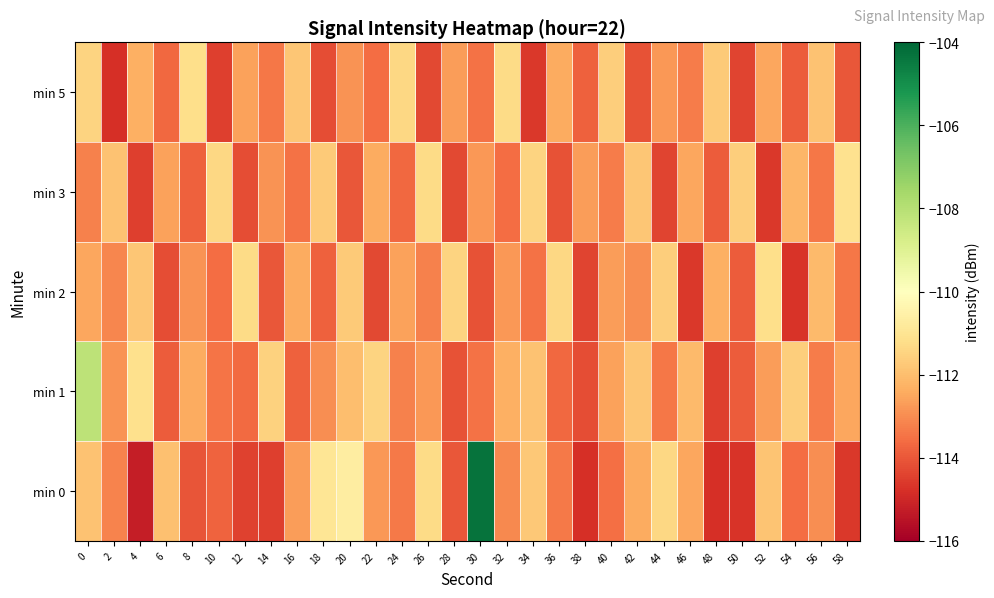

Reading left to right, list all the values displayed in this chart.

min 0: 0=-111.9	2=-113.2	4=-115.2	6=-111.9	8=-114.1	10=-113.8	12=-114.5	14=-114.5	16=-112.7	18=-111.0	20=-110.7	22=-112.8	24=-113.4	26=-111.3	28=-114.0	30=-104.3	32=-113.1	34=-111.8	36=-113.3	38=-114.8	40=-113.5	42=-112.4	44=-111.4	46=-112.5	48=-114.8	50=-114.7	52=-111.8	54=-113.6	56=-113.0	58=-114.6
min 1: 0=-108.1	2=-112.9	4=-111.1	6=-113.9	8=-112.4	10=-113.4	12=-113.6	14=-111.5	16=-113.8	18=-113.0	20=-112.0	22=-111.5	24=-113.2	26=-112.8	28=-114.1	30=-113.5	32=-112.3	34=-111.9	36=-113.7	38=-114.2	40=-112.6	42=-111.8	44=-113.4	46=-112.1	48=-114.5	50=-113.9	52=-112.7	54=-111.6	56=-113.3	58=-112.5
min 2: 0=-112.5	2=-113.1	4=-111.8	6=-114.2	8=-112.9	10=-113.6	12=-111.3	14=-114.0	16=-112.4	18=-113.8	20=-111.7	22=-114.3	24=-112.6	26=-113.2	28=-111.5	30=-114.1	32=-112.8	34=-113.5	36=-111.4	38=-114.4	40=-112.7	42=-113.0	44=-111.6	46=-114.6	48=-112.3	50=-113.9	52=-111.2	54=-114.7	56=-112.1	58=-113.4
min 3: 0=-113.2	2=-111.9	4=-114.5	6=-112.6	8=-113.8	10=-111.4	12=-114.2	14=-112.9	16=-113.5	18=-111.7	20=-114.0	22=-112.4	24=-113.7	26=-111.3	28=-114.3	30=-112.8	32=-113.6	34=-111.5	36=-114.1	38=-112.7	40=-113.3	42=-111.8	44=-114.4	46=-112.5	48=-113.9	50=-111.6	52=-114.6	54=-112.2	56=-113.4	58=-111.1
min 5: 0=-111.5	2=-114.8	4=-112.3	6=-113.7	8=-111.2	10=-114.5	12=-112.6	14=-113.4	16=-111.8	18=-114.2	20=-112.9	22=-113.6	24=-111.4	26=-114.3	28=-112.7	30=-113.5	32=-111.3	34=-114.6	36=-112.4	38=-113.8	40=-111.6	42=-114.1	44=-112.8	46=-113.3	48=-111.7	50=-114.4	52=-112.5	54=-113.9	56=-111.9	58=-114.0